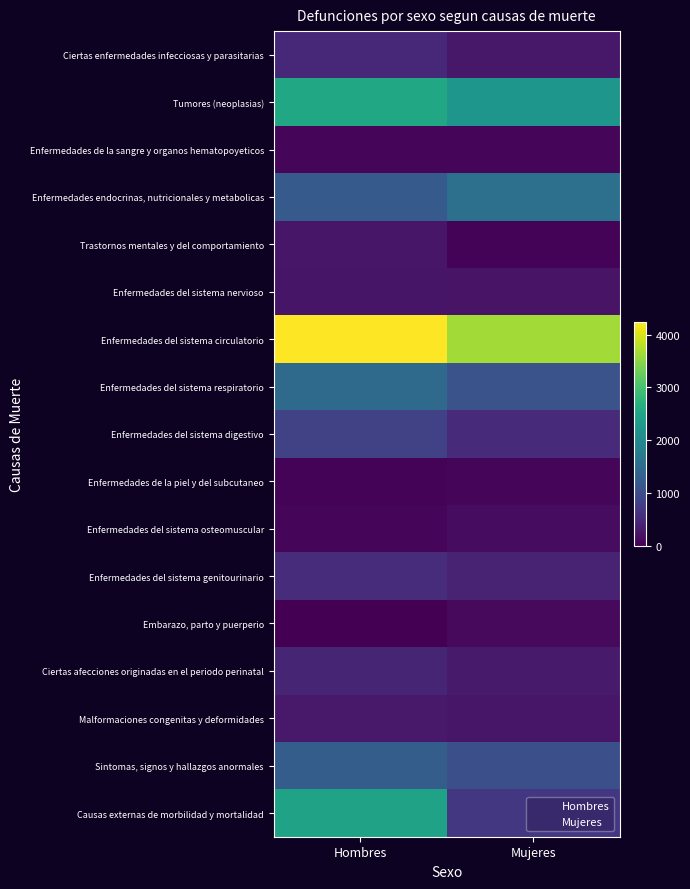

How many data points in Malformaciones congenitas y deformidades are less than 292?

1